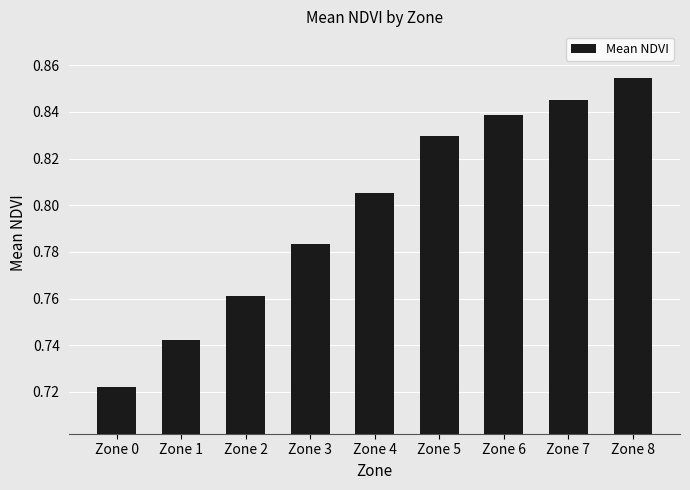

The chart shows a value of 0.5 at Zone 0. True or false?

False